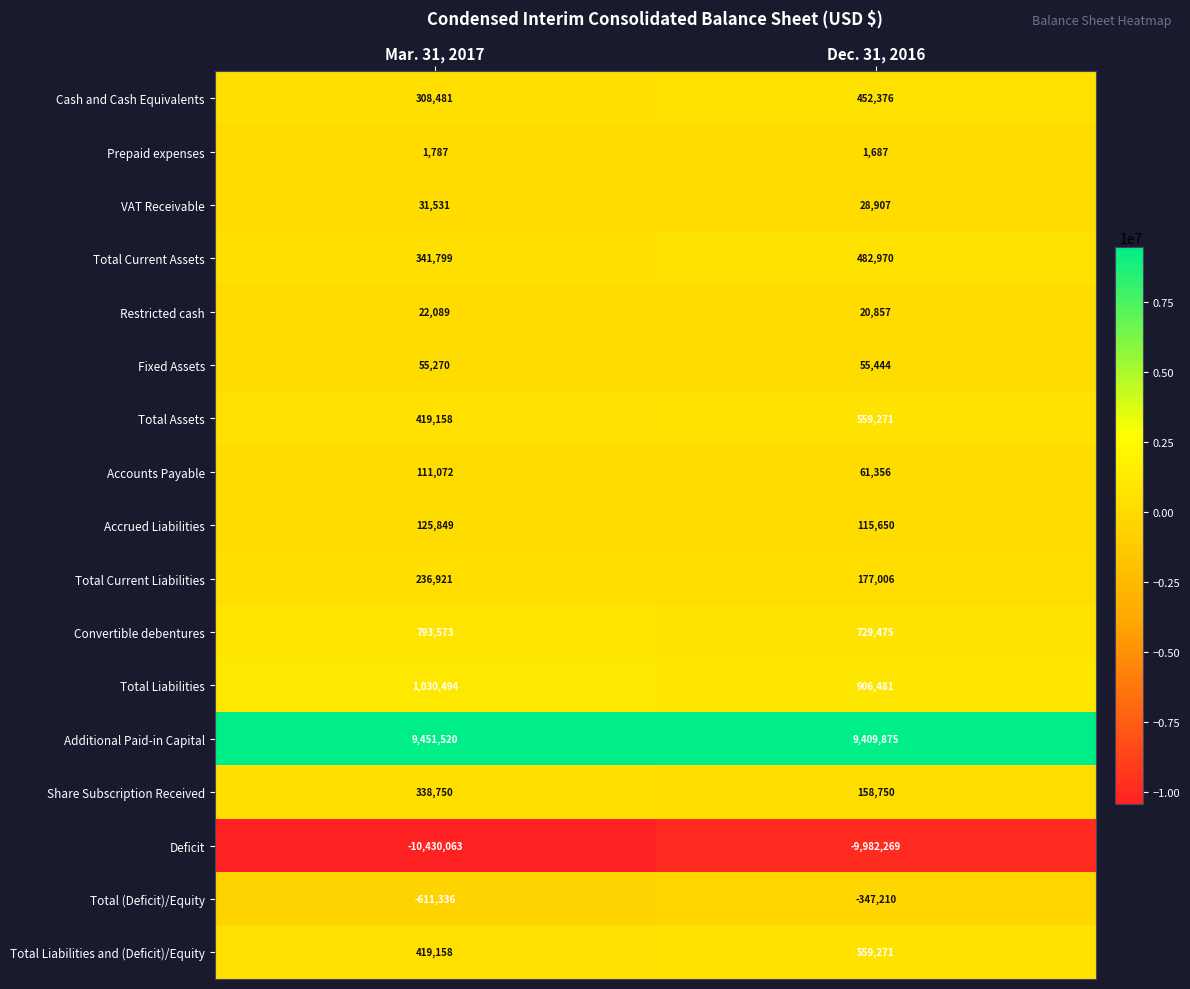

Where is Additional Paid-in Capital nearest to the value 9430697?

Dec. 31, 2016